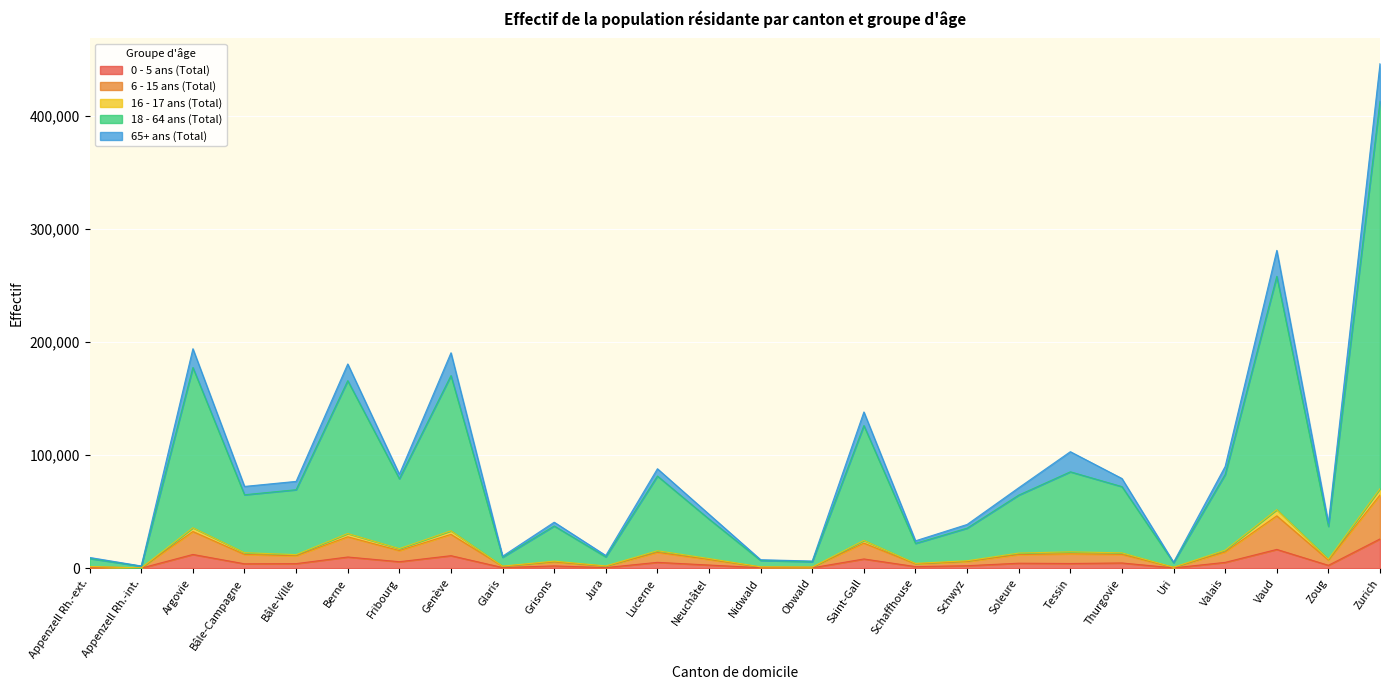

True or false: 0 - 5 ans (Total) and 16 - 17 ans (Total) cross at least once.

False